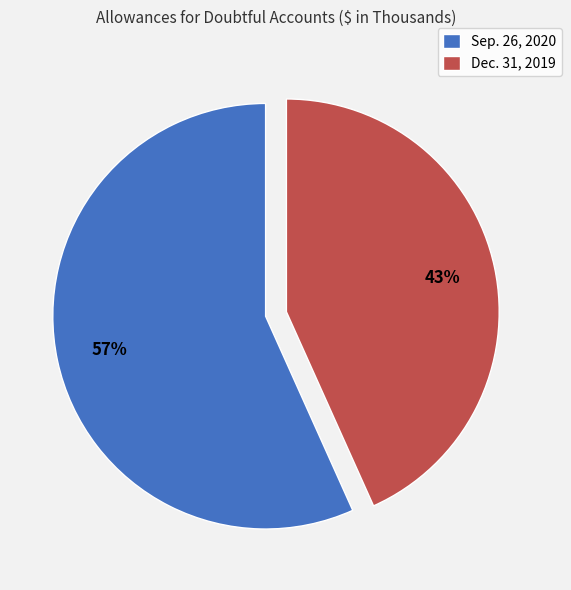

To the nearest percent, what is the average slice percentage?

50%